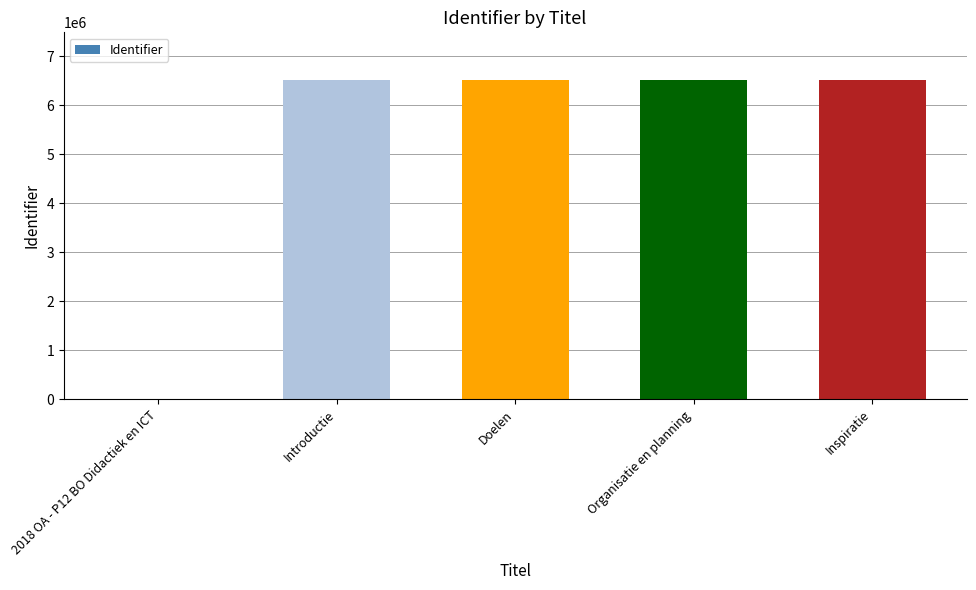

Are the bars horizontal?

No